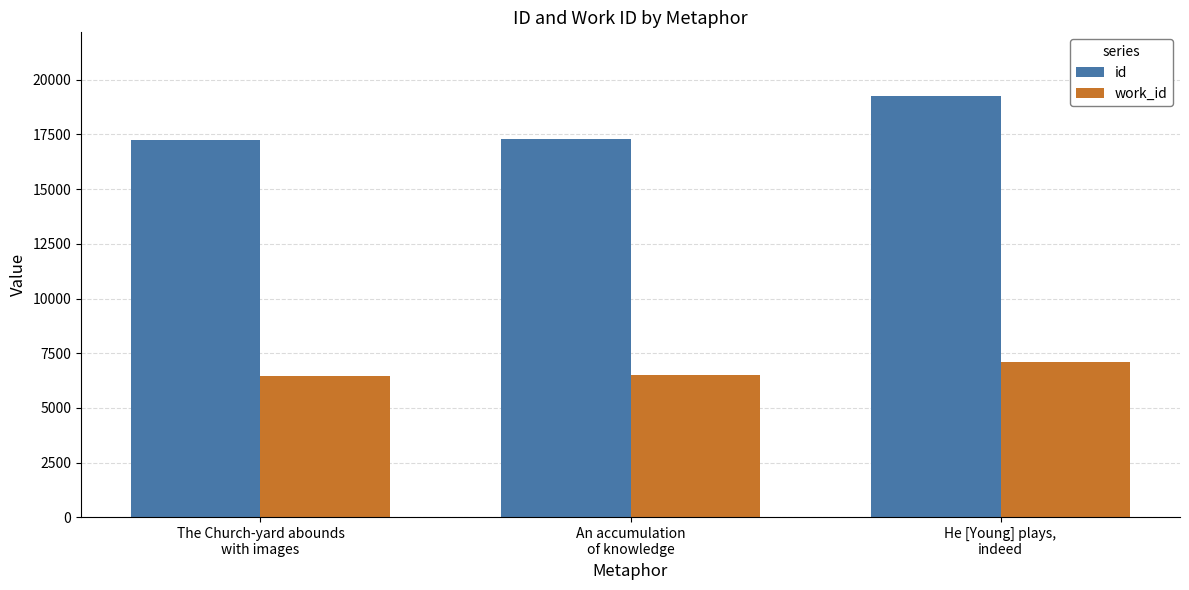

Rank the series by their average value, from lowest to highest.

work_id, id